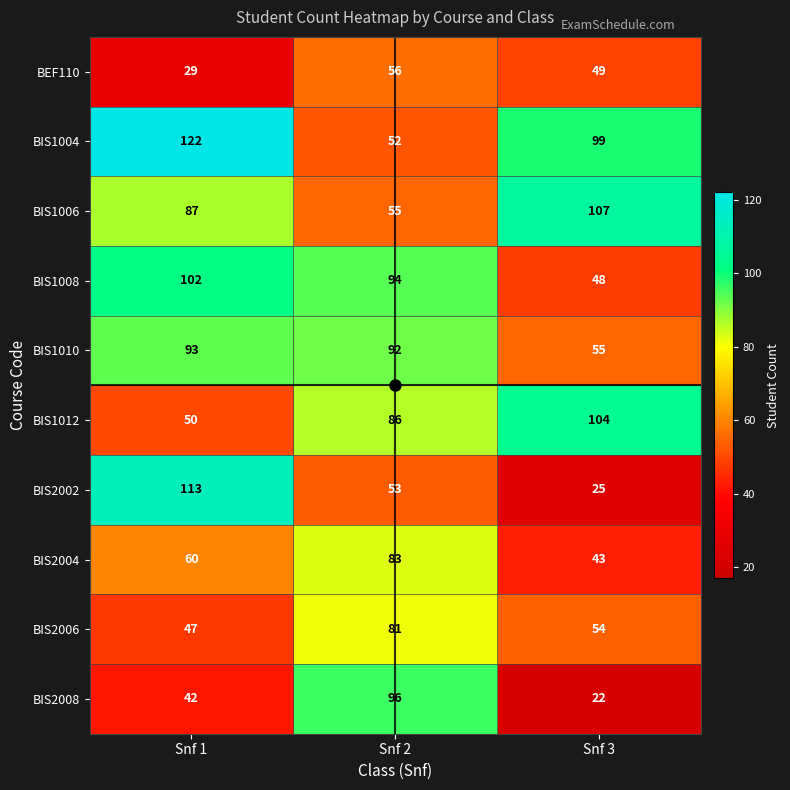

Where is BIS1008 nearest to the value 75?

Snf 2